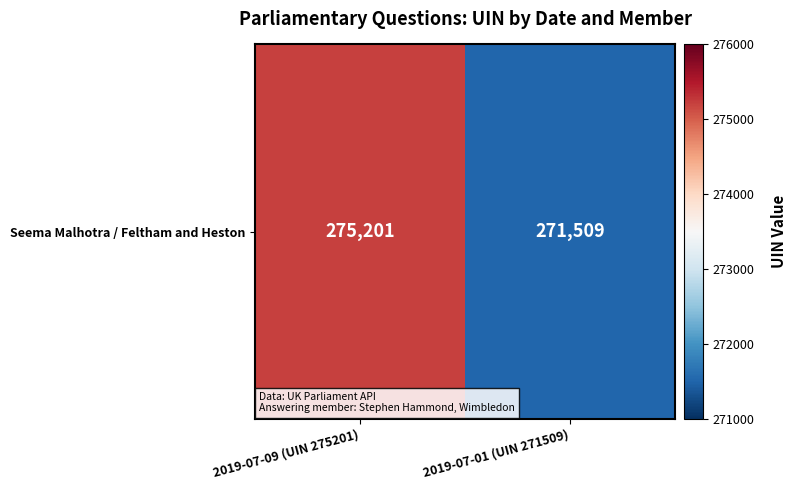

What is the maximum value shown in the chart?

275201